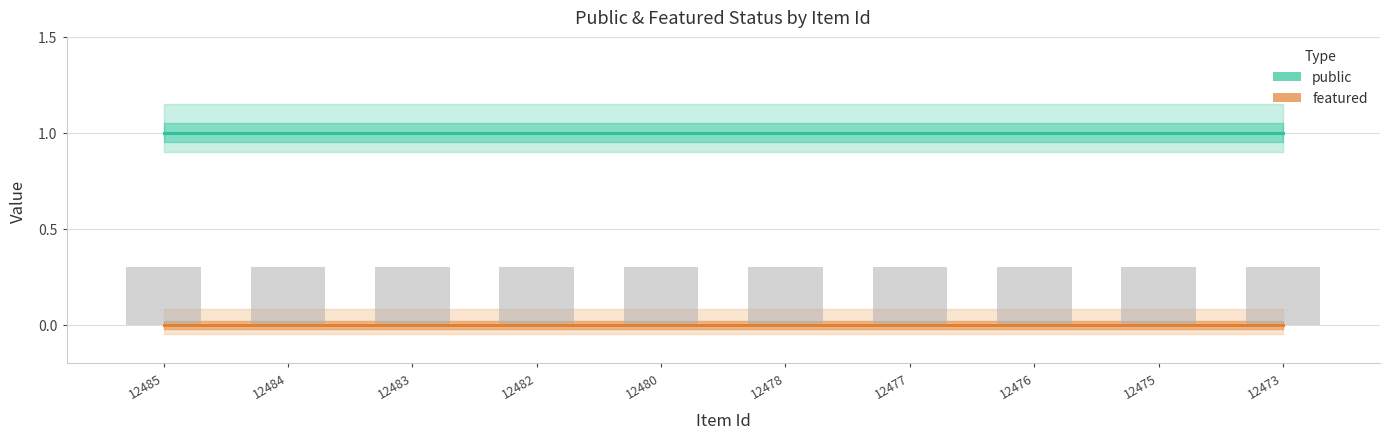

List the labels in order of featured value, smallest first.

12485, 12484, 12483, 12482, 12480, 12478, 12477, 12476, 12475, 12473